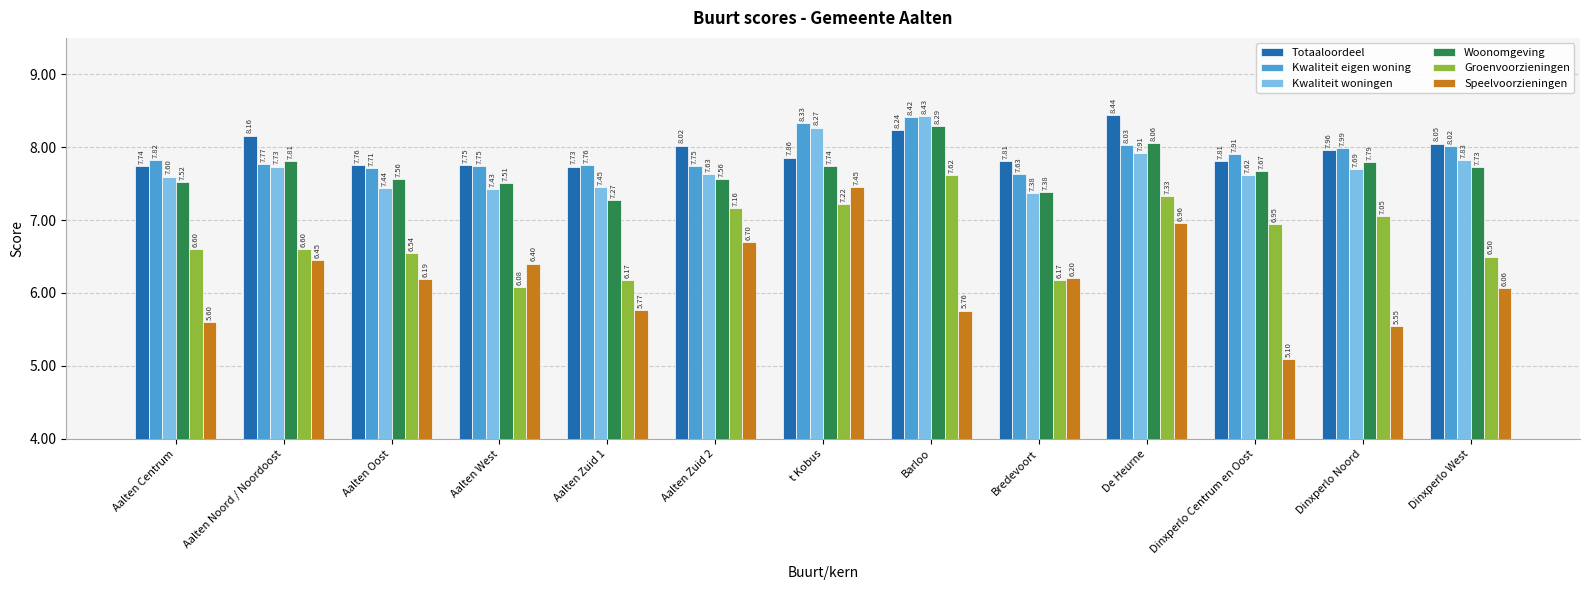

At Barloo, list the series in order from smallest to largest.

Speelvoorzieningen, Groenvoorzieningen, Totaaloordeel, Woonomgeving, Kwaliteit eigen woning, Kwaliteit woningen